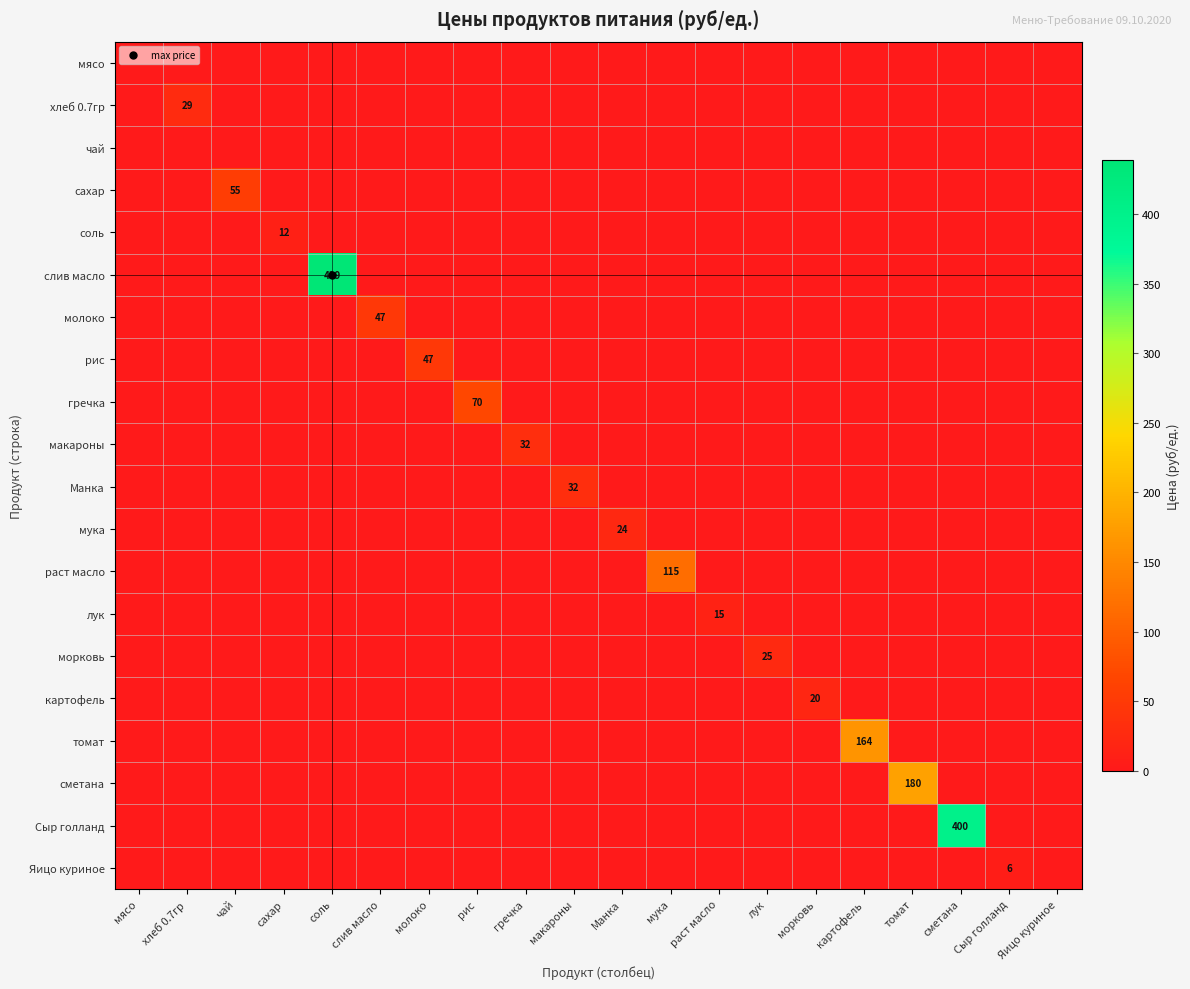

True or false: рис has a value of -30.0 at мясо.

False